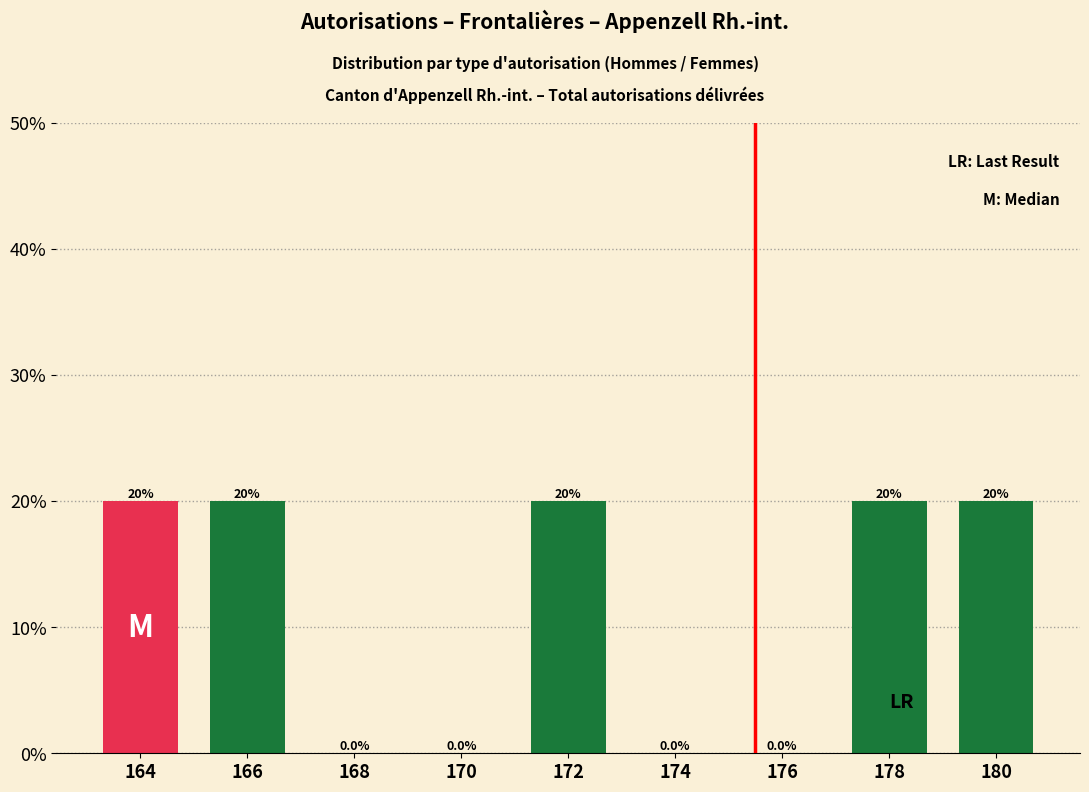

Reading left to right, transcribe all the data shown in this chart.

164=20	166=20	168=0	170=0	172=20	174=0	176=0	178=20	180=20